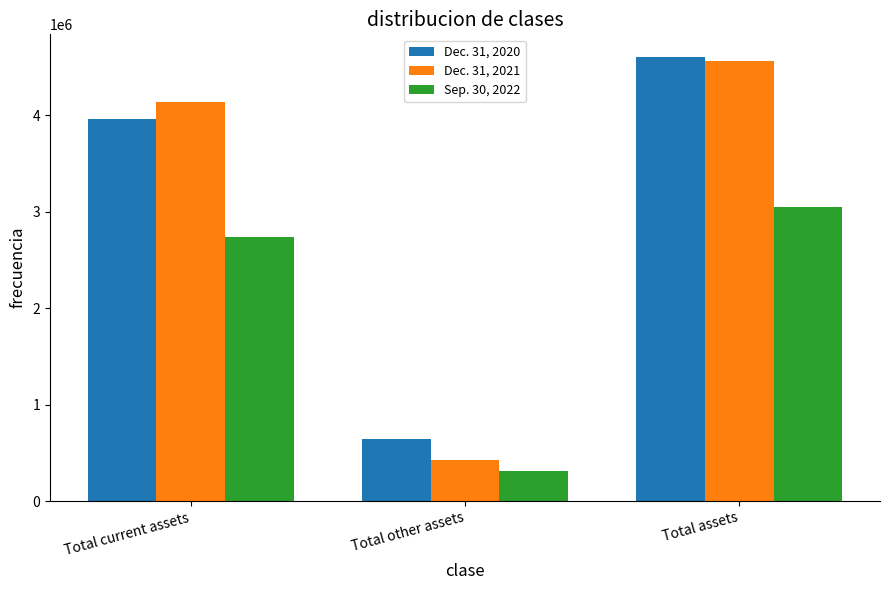

At Total other assets, list the series in order from largest to smallest.

Dec. 31, 2020, Dec. 31, 2021, Sep. 30, 2022